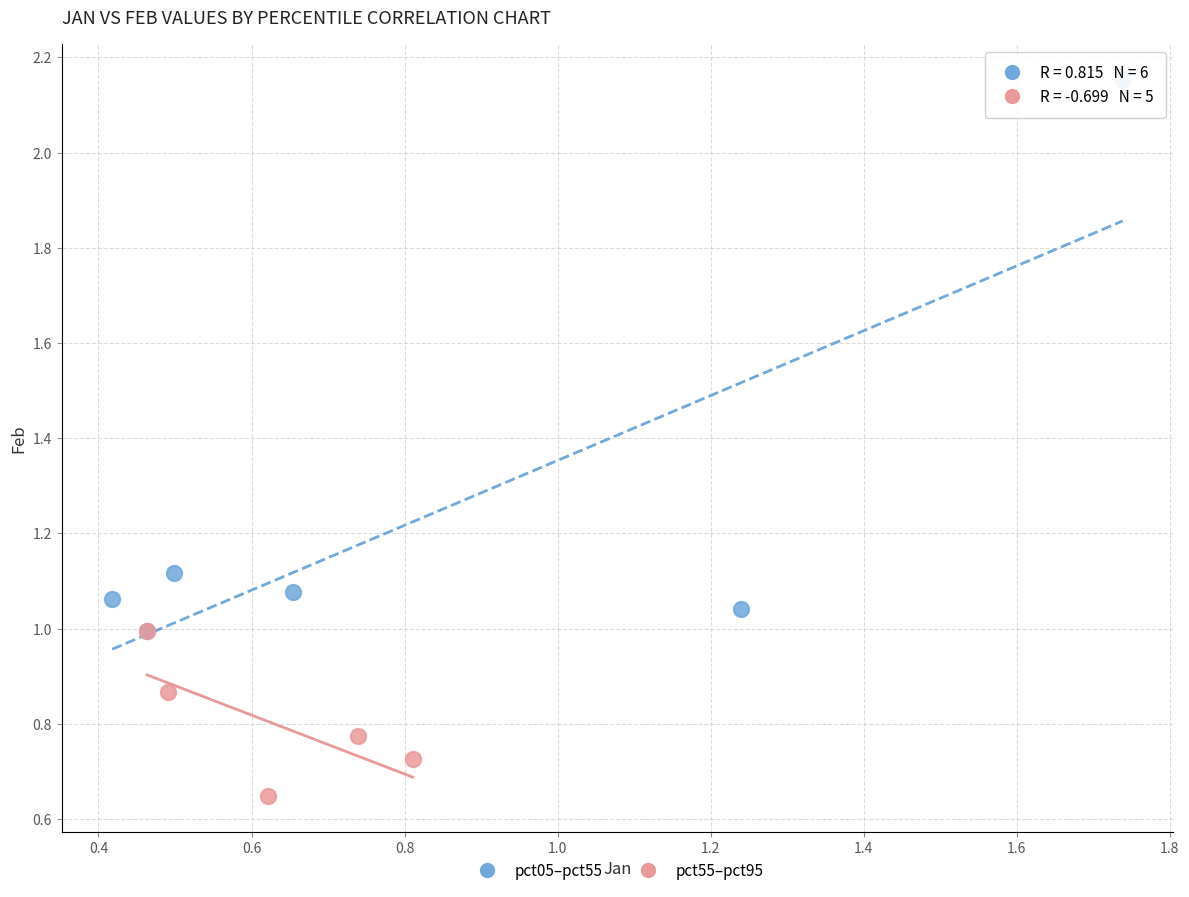

Which series reaches the minimum Y coordinate?

pct55–pct95